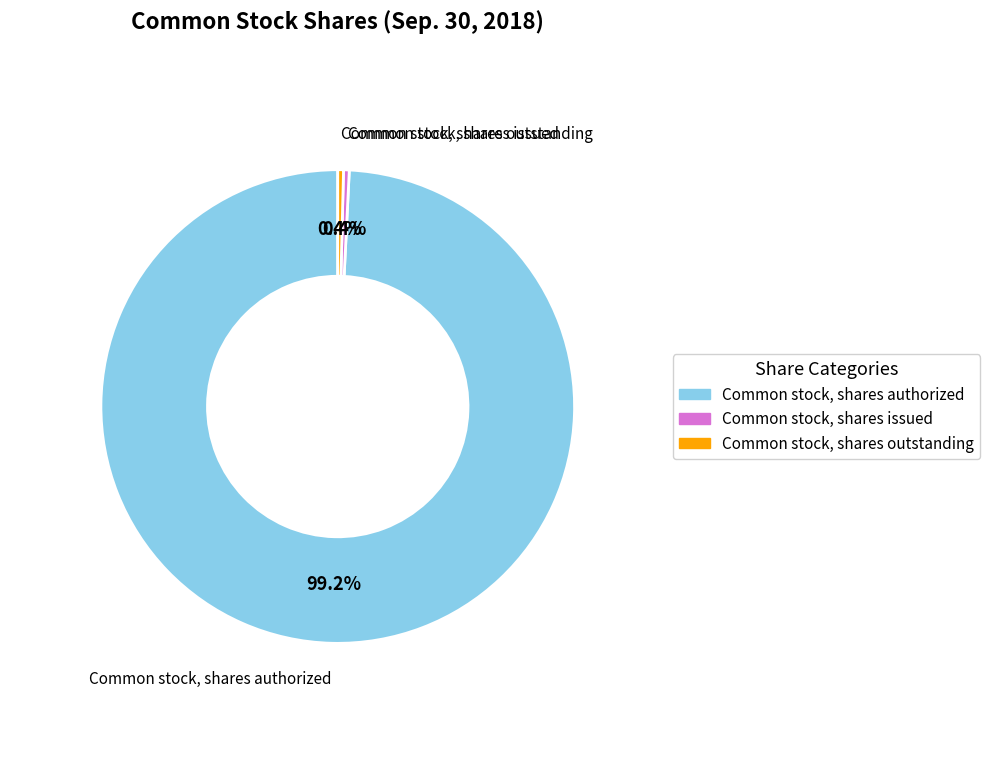

How many slices are in this pie chart?

3